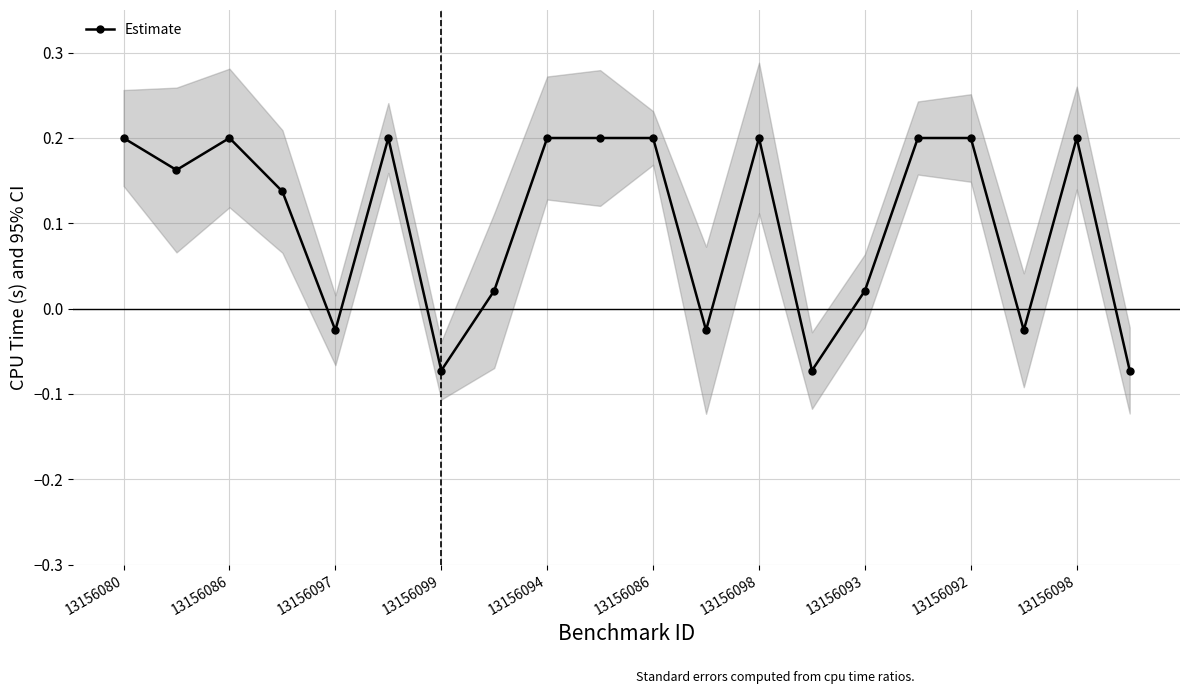

How many interior local peaks (higher than both neighbors) does the data have?

4